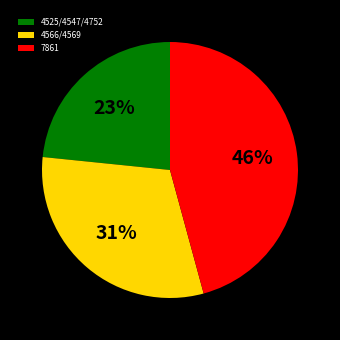

Approximately how many times larger is the value at 4566/4569 compared to 4525/4547/4752?

1.3